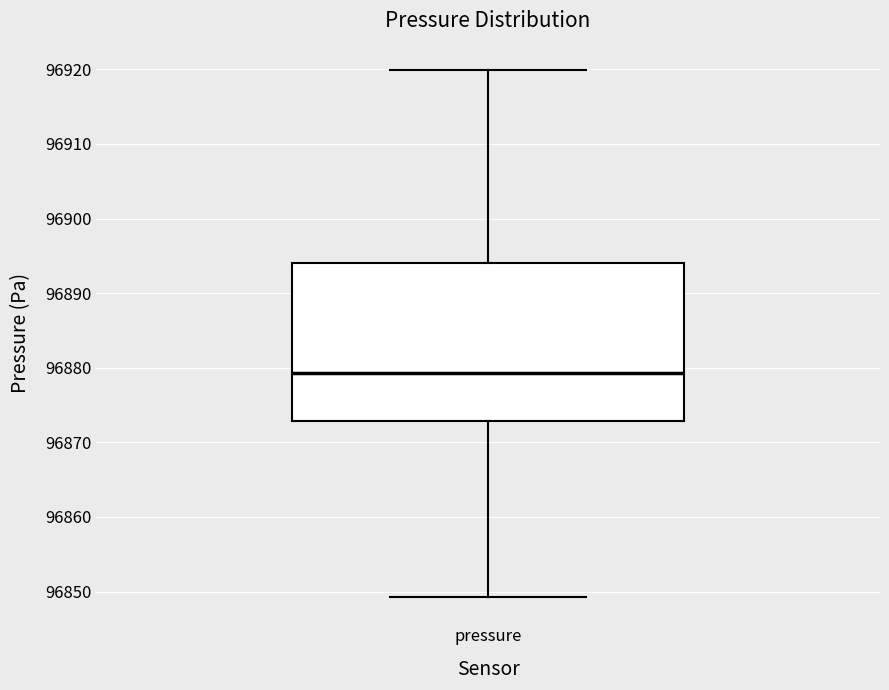

Transcribe this box plot: give where the median line is, the range the box spans, and where the two whiskers end, as read against the y-axis. The values are not printed on the chart, so give them approximately, as read against the axis.

median 96879, box 96873 to 96894, whiskers 96849 to 96920